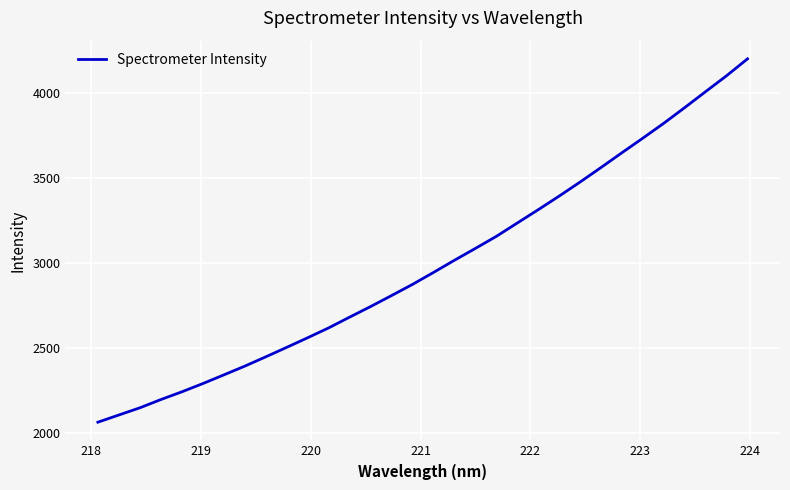

What is the minimum value shown in the chart?

2061.9